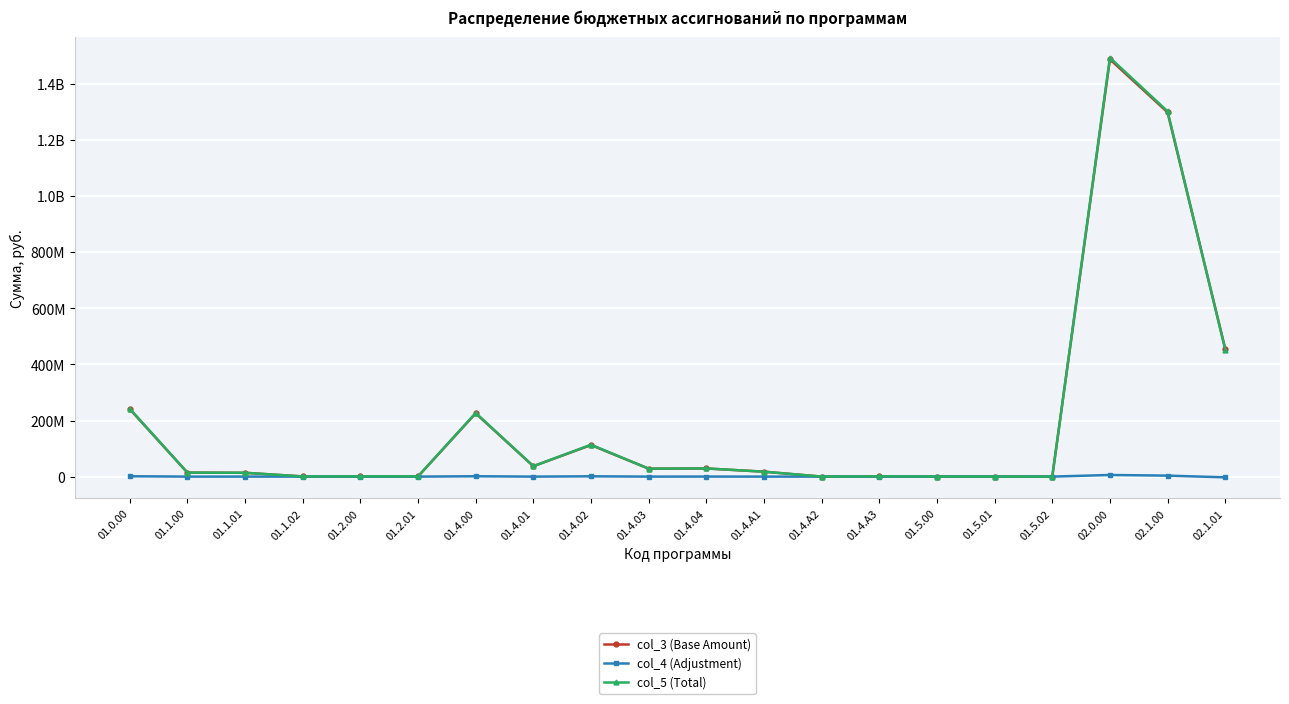

Where does the col_3 (Base Amount) series first go above 17549796?

01.0.00